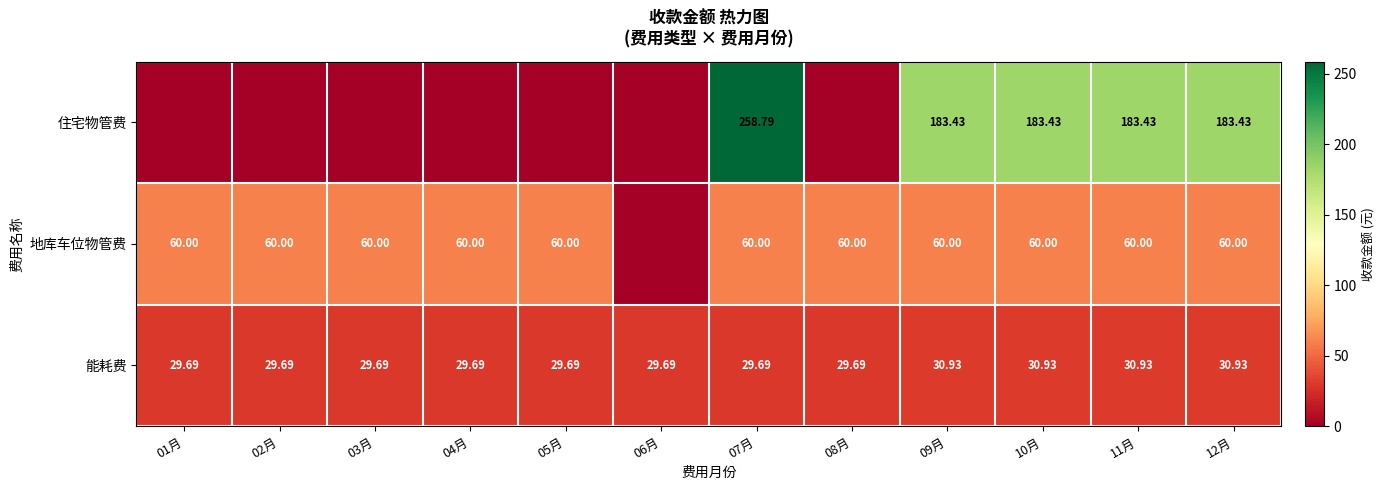

Rank the series at 07月 from highest to lowest value.

住宅物管费, 地库车位物管费, 能耗费